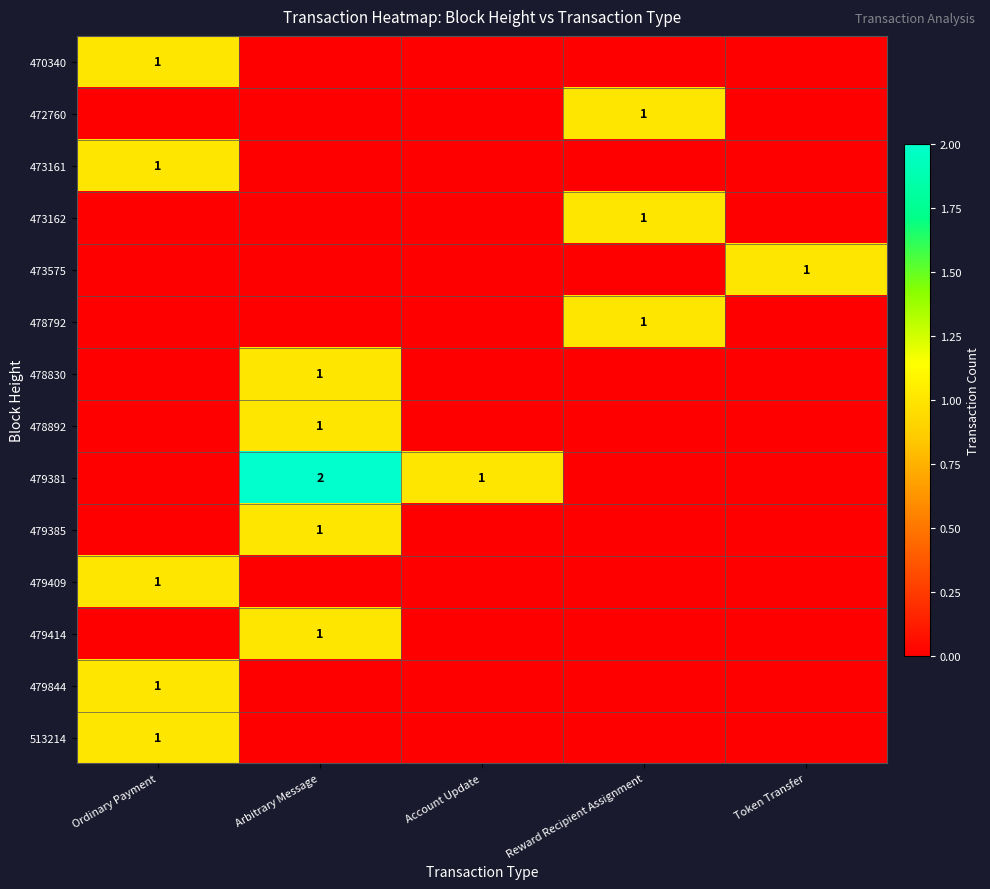

True or false: 473575 has a value of 2 at Token Transfer.

False